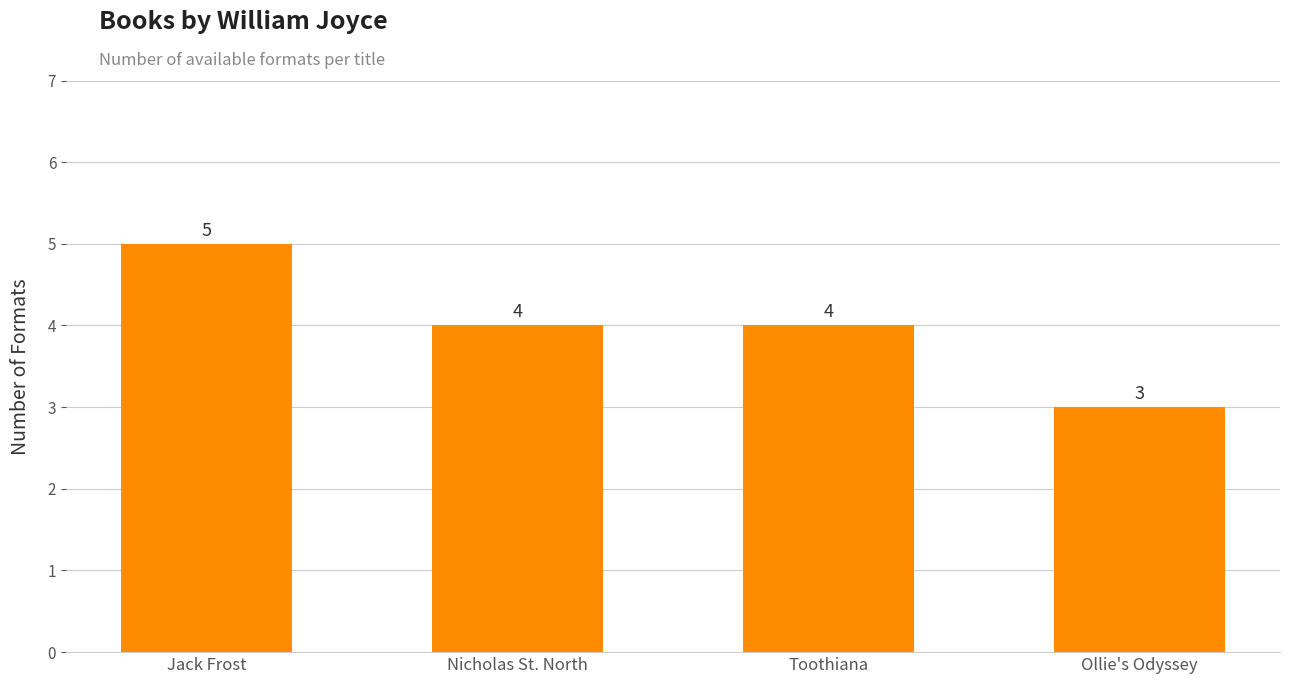

Count the values in the range 4 to 5.

3